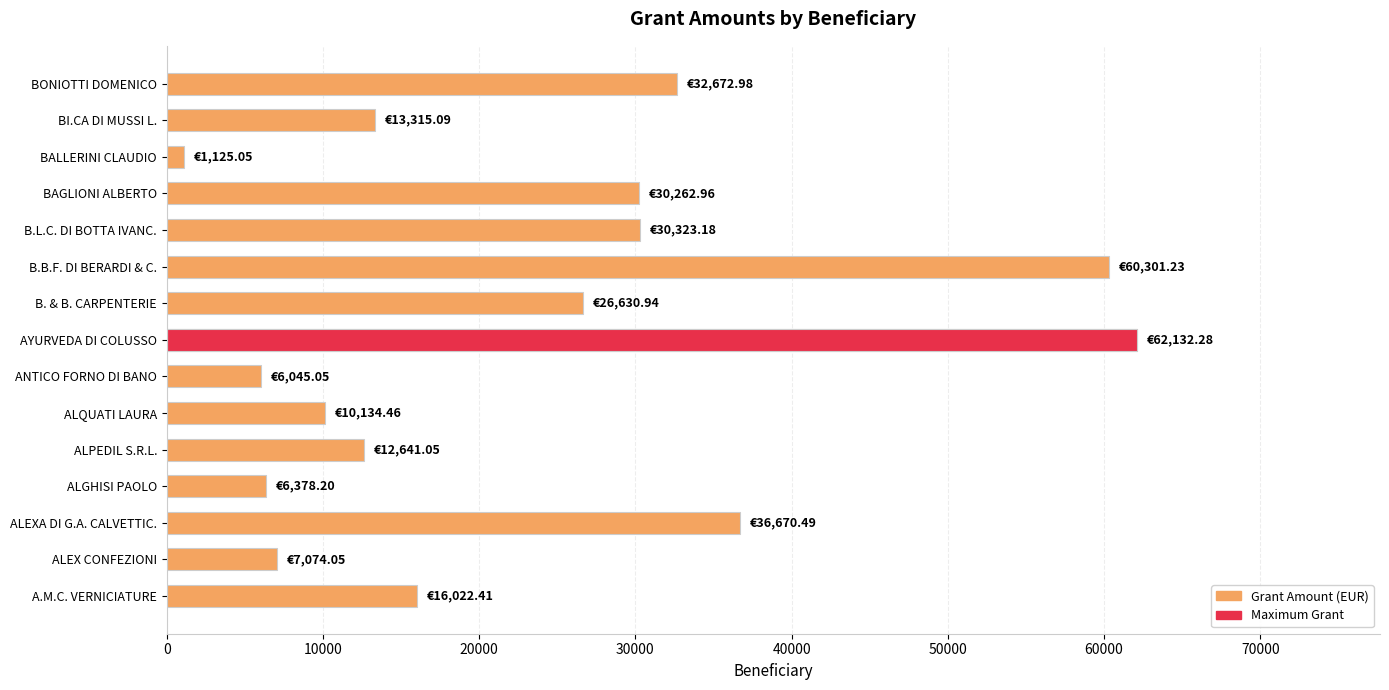

What is the value of the 6th bar from the left?

10134.5